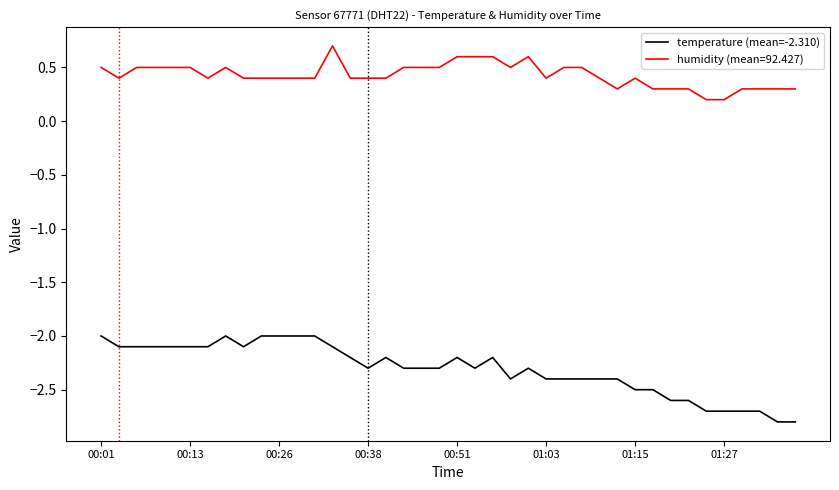

List the series in order of their peak value, lowest first.

temperature (mean=-2.310), humidity (mean=92.427)